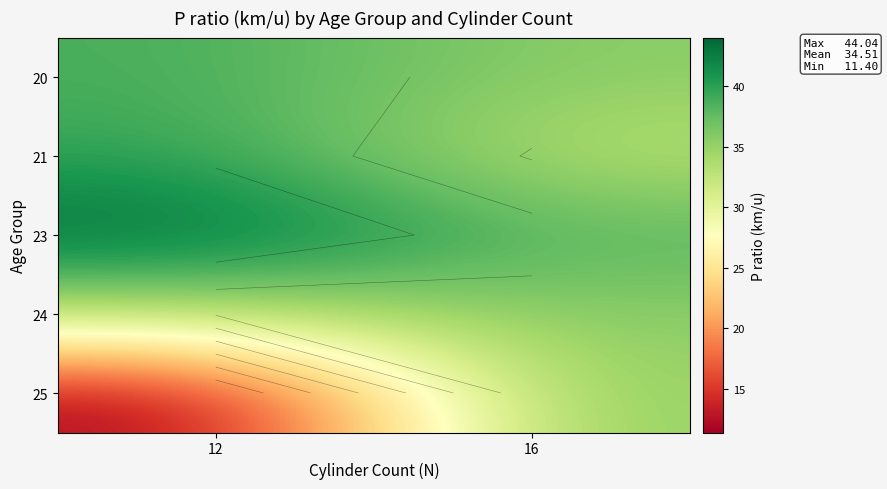

Is it true that 20 equals 10.2 at 16?

False